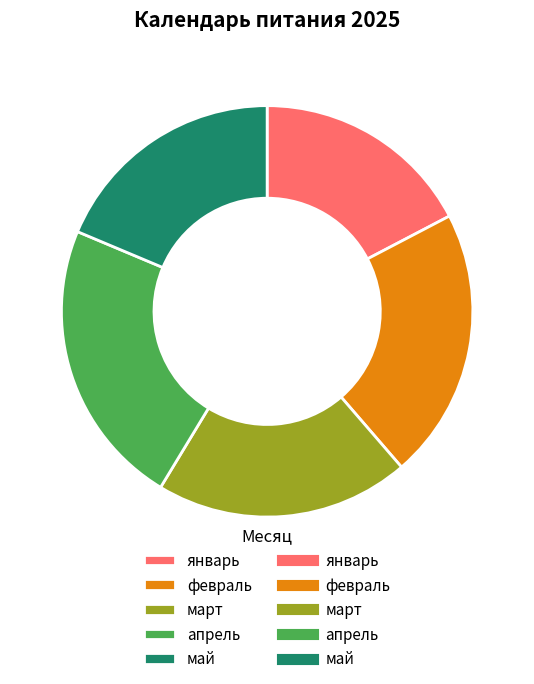

Is there any slice that represents more than half of the pie?

No